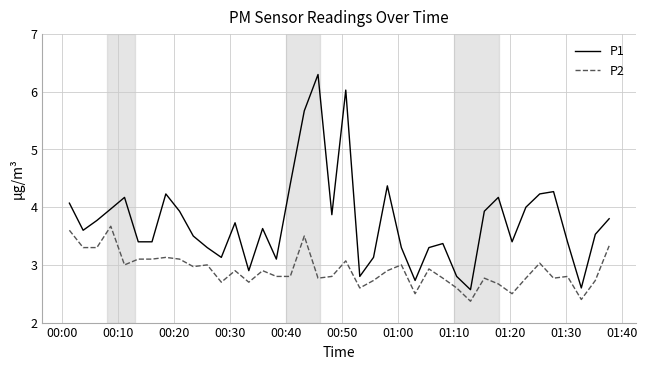

Which series has the largest total across all categories?

P1